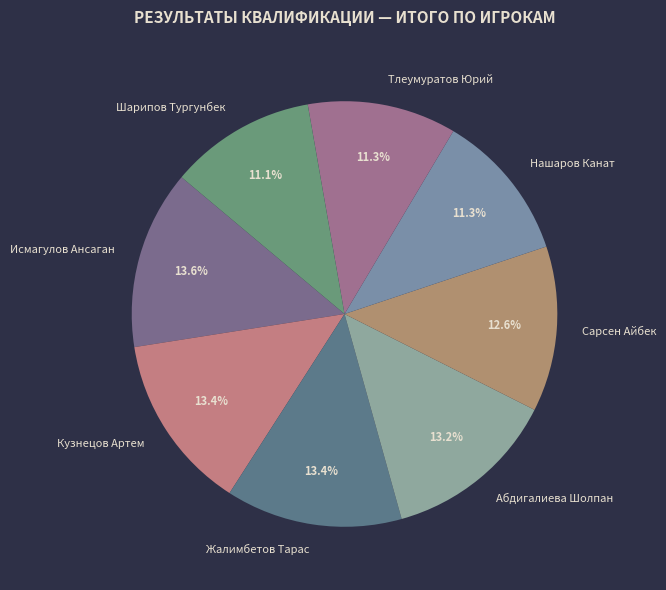

Approximately how many times larger is the value at Сарсен Айбек compared to Нашаров Канат?

1.1